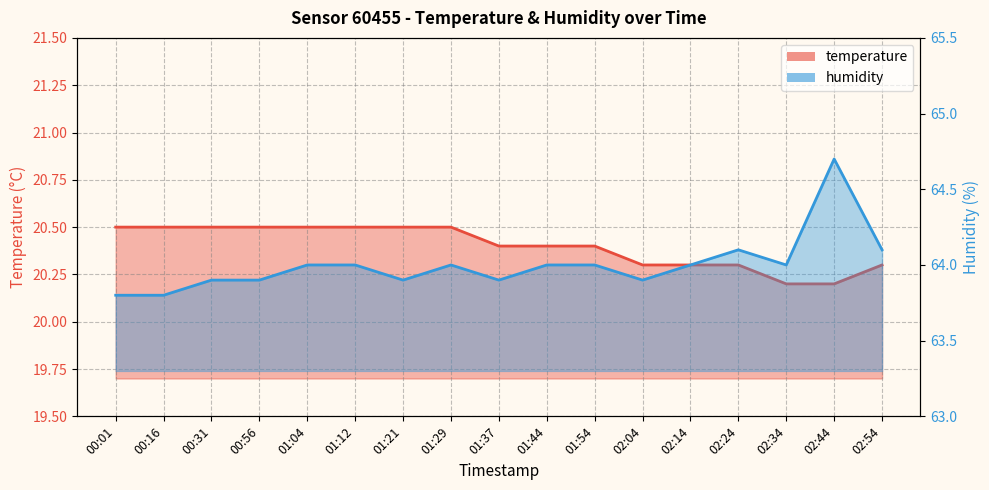

Count the number of categories in the chart.

17